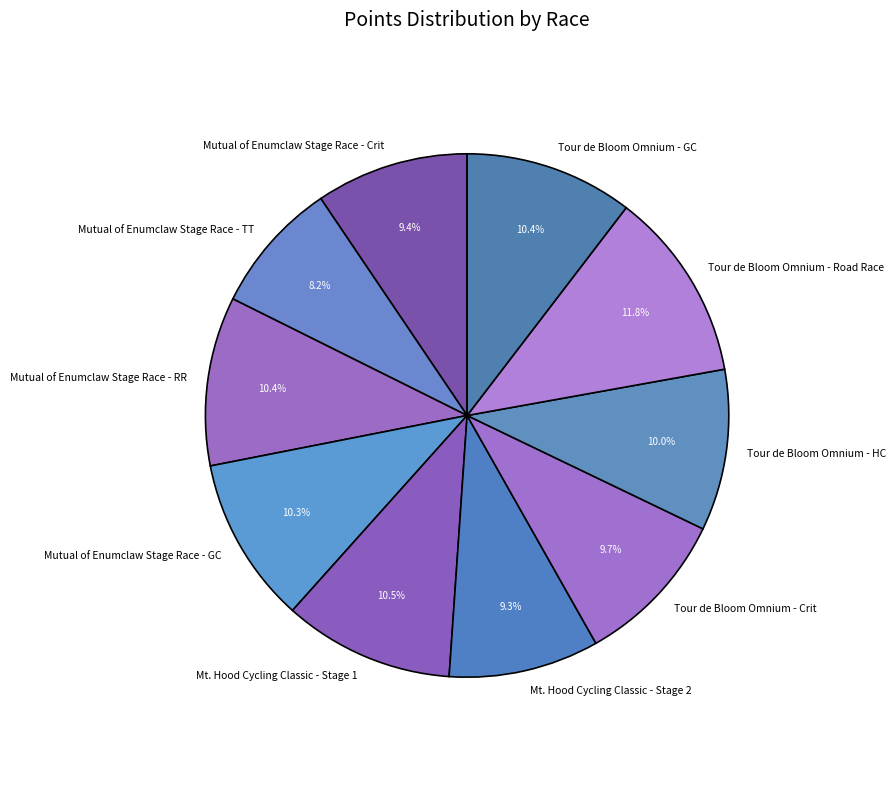

What is the smallest slice in the pie chart?

Mutual of Enumclaw Stage Race - TT